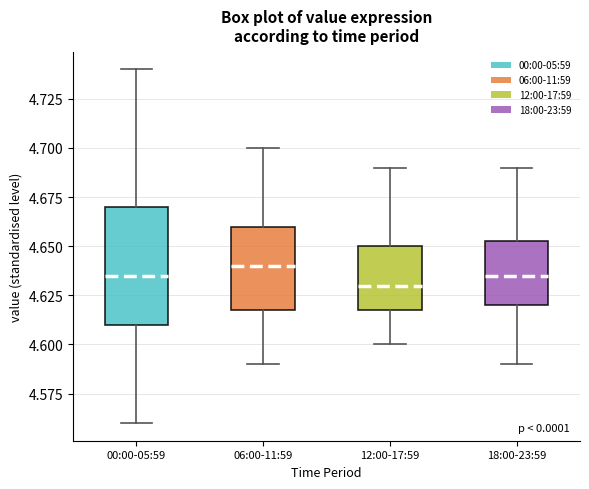

Comparing the boxes themselves (not the whiskers), which one is the tallest?

00:00-05:59